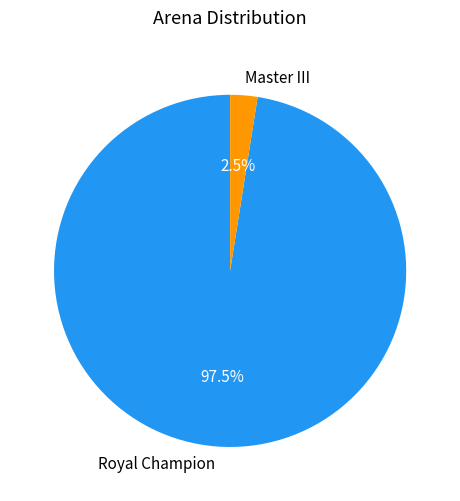

What is the smallest slice in the pie chart?

Master III